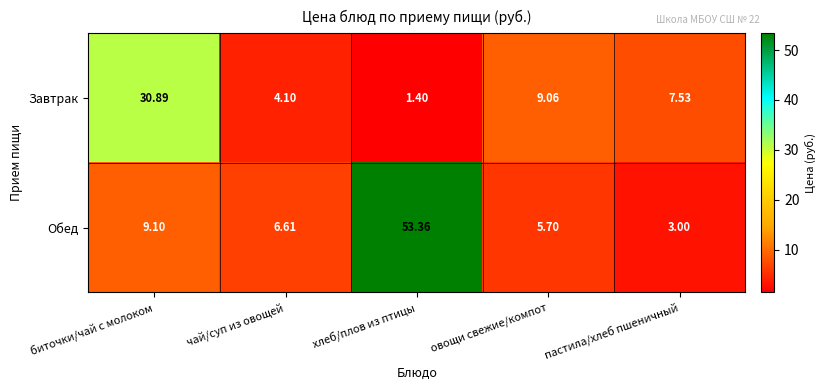

At which label does Обед first exceed 6?

биточки/чай с молоком